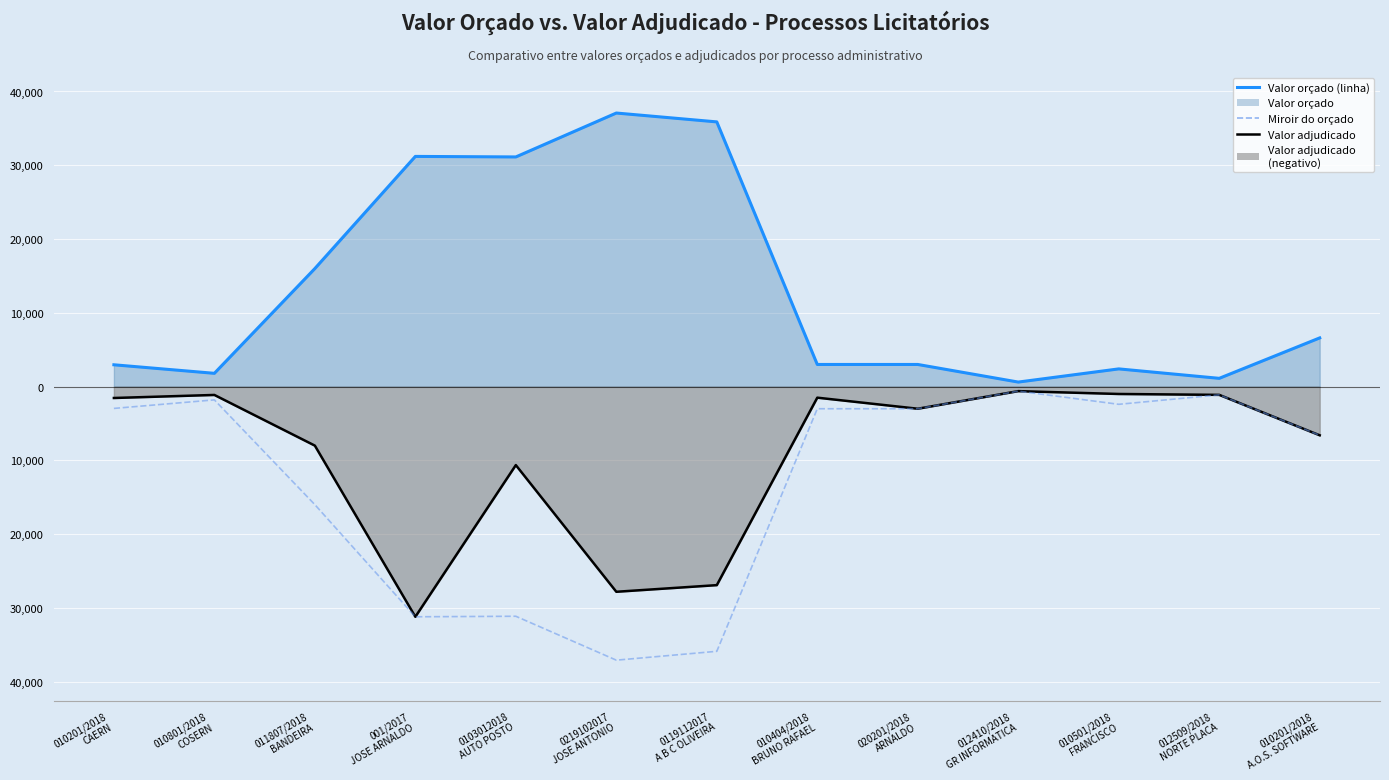

Reading left to right, list all the values displayed in this chart.

Valor orçado (linha): 2957.3	1800.0	16000.0	31200.0	31129.0	37080.0	35880.0	3000.0	3000.0	614.0	2400.0	1120.0	6600.0
Valor adjudicado: -1543.7	-1131.1	-8000.0	-31200.0	-10638.0	-27810.0	-26910.0	-1500.0	-3000.0	-614.0	-1000.0	-1120.0	-6600.0
Miroir do orçado: -2957.3	-1800.0	-16000.0	-31200.0	-31129.0	-37080.0	-35880.0	-3000.0	-3000.0	-614.0	-2400.0	-1120.0	-6600.0